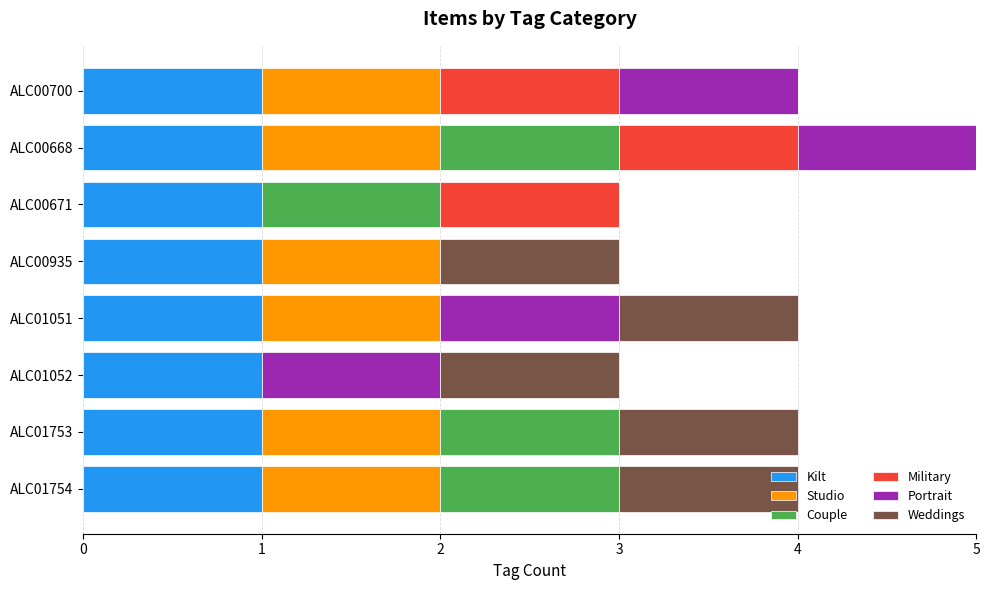

At which category is the sum across all series the highest?

ALC00668